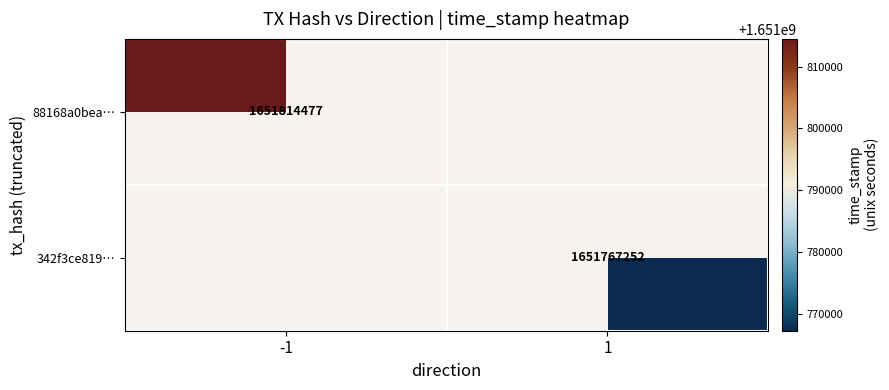

Is it true that 342f3ce819… equals 1651767252 at 1?

True